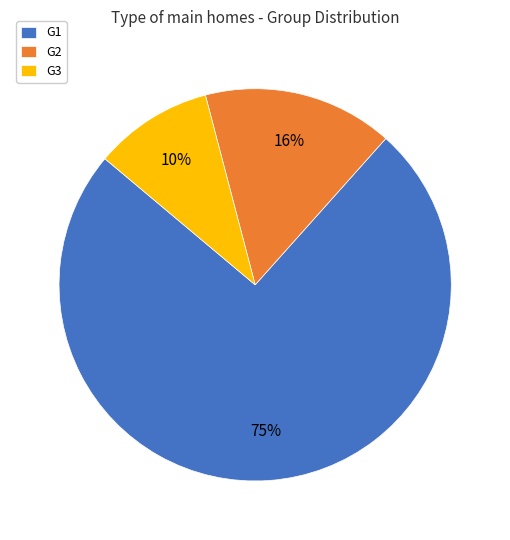

To the nearest percent, what percentage of the pie is G2?

16%